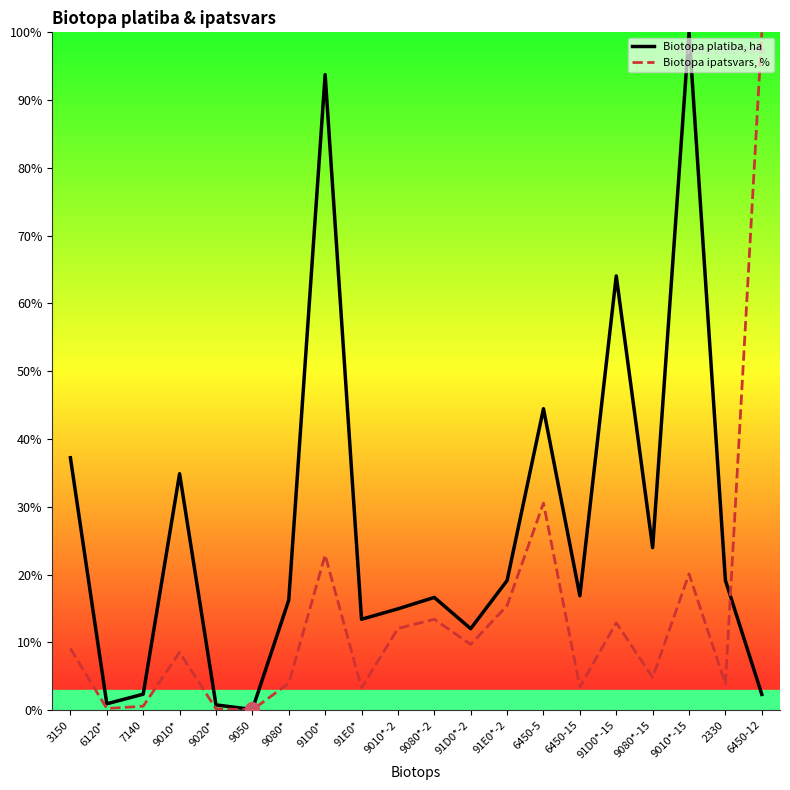

What is the sum of the Biotopa platiba, ha values at 6120* and 9050?

1.0